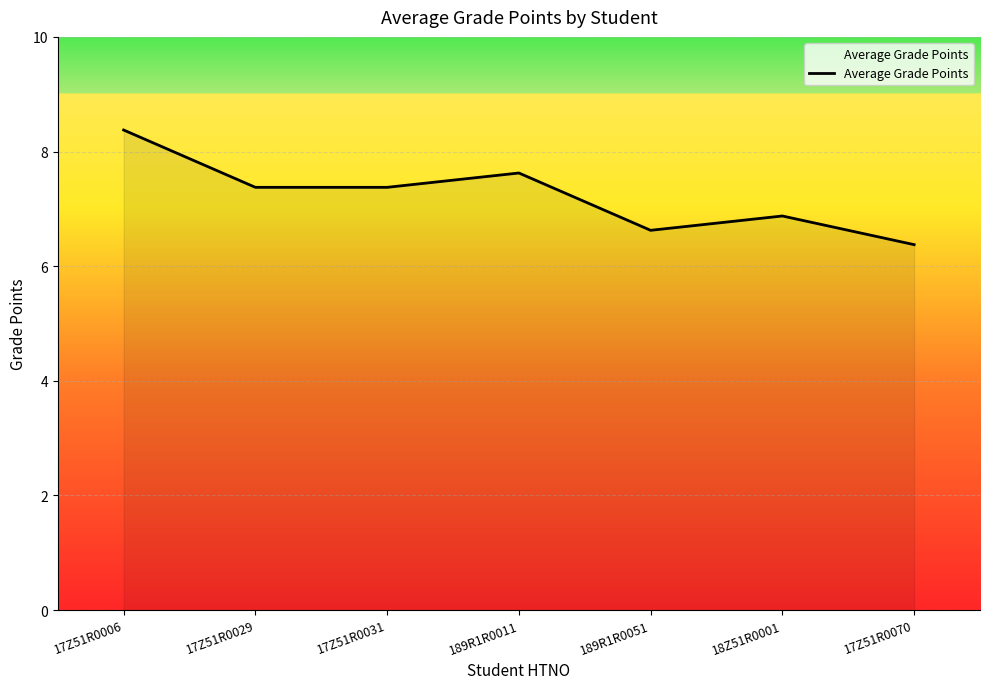

Which category has the highest value across all series?

17Z51R0006